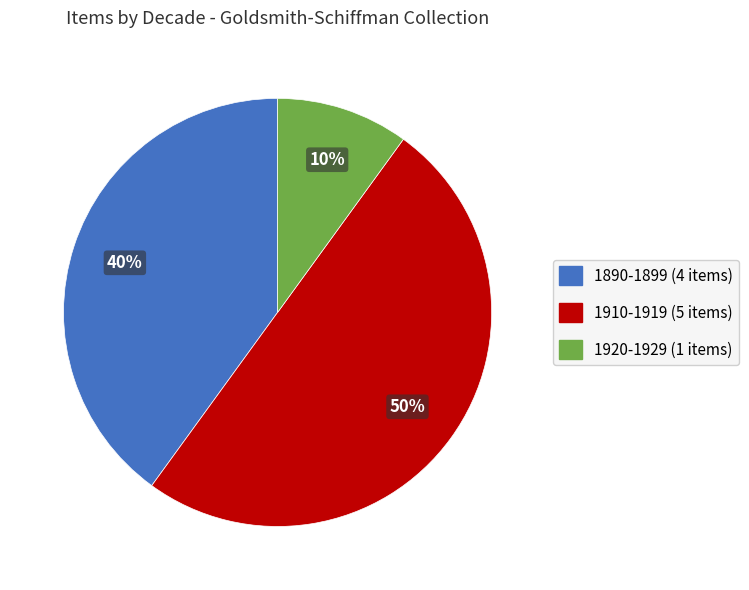

To the nearest percent, what is the average slice percentage?

33%